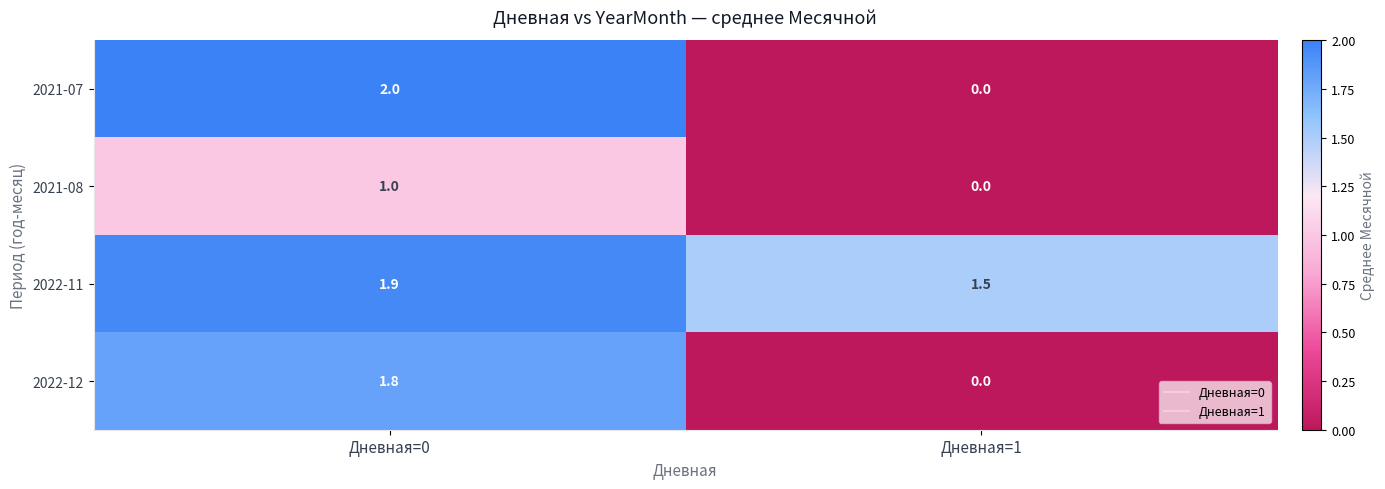

What is the spread (max minus min) of values at Дневная=0?

1.0